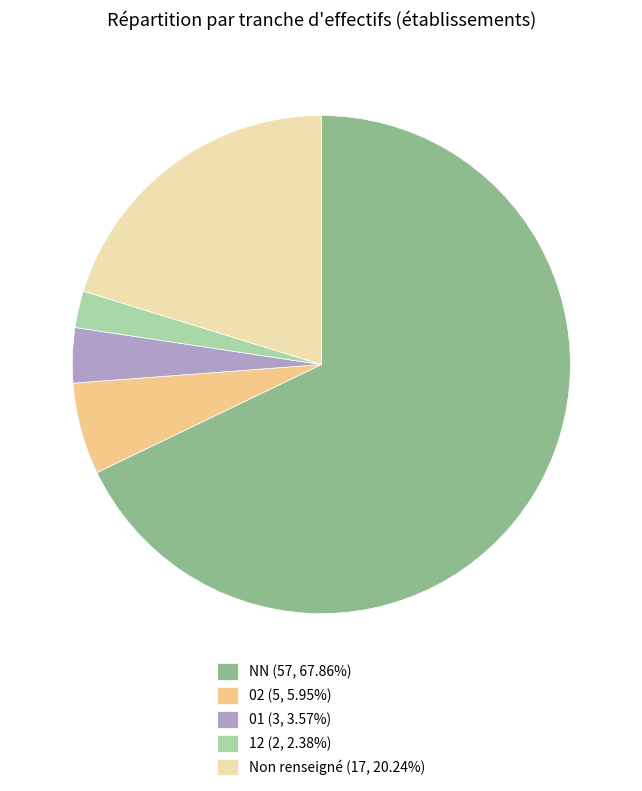

What is the ratio of the value at 02 (5, 5.95%) to the value at 12 (2, 2.38%)?

2.5